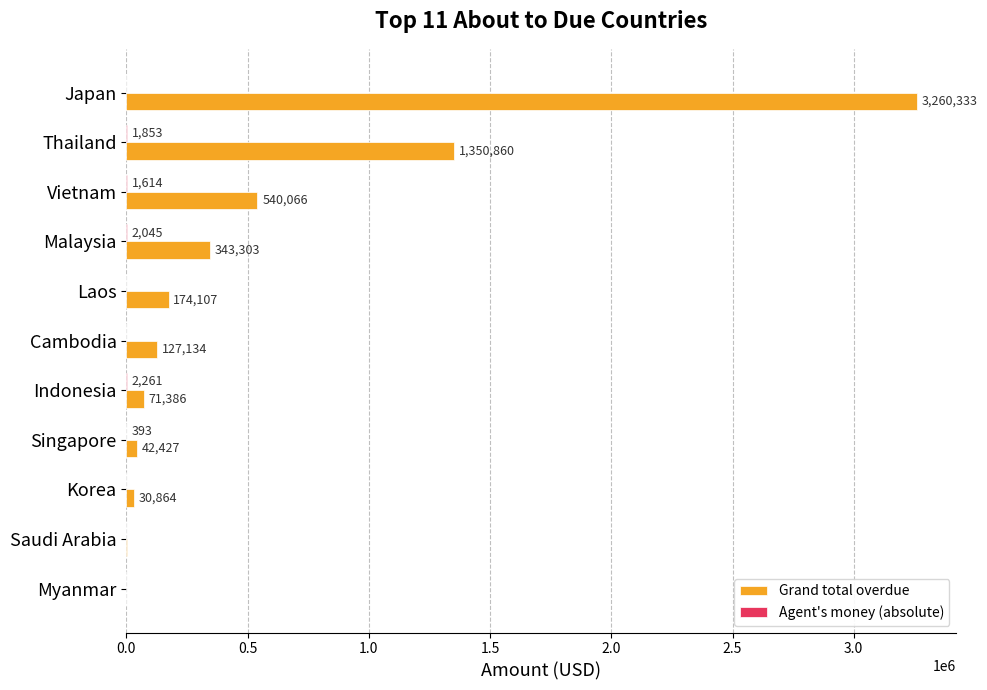

How many distinct data groups are displayed?

2